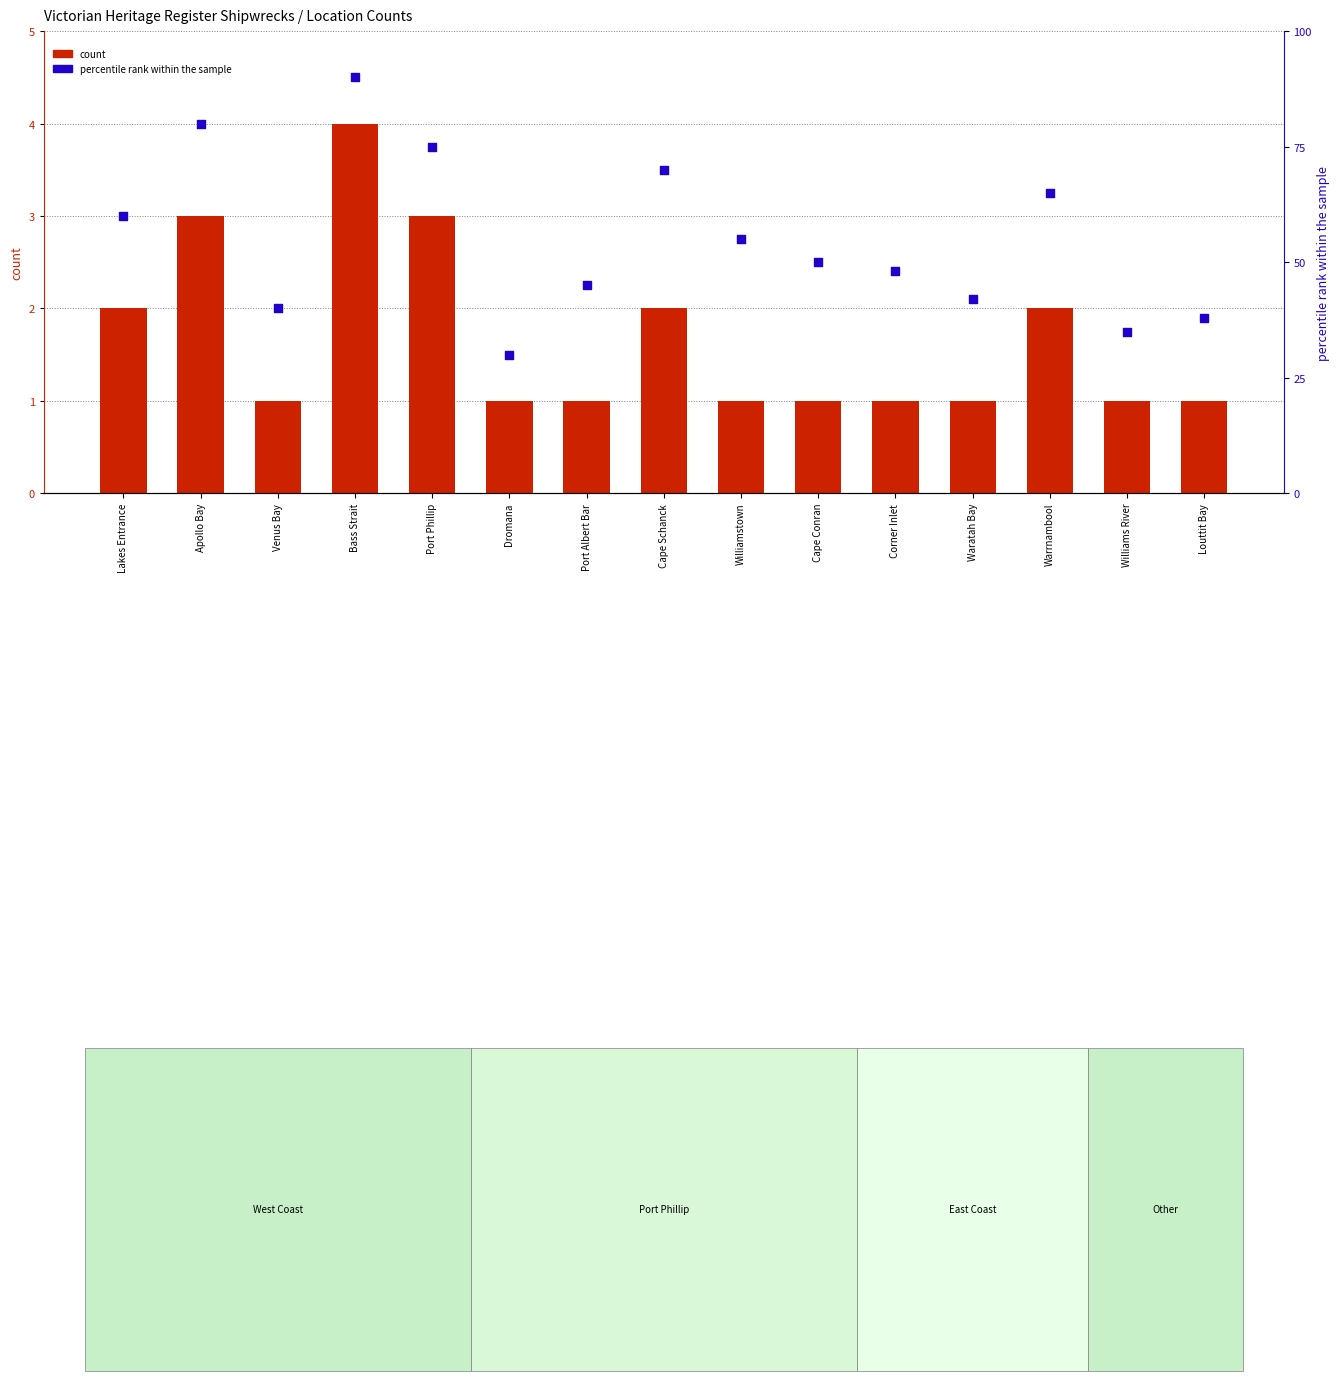

At how many categories does at least one series exceed 44?

10